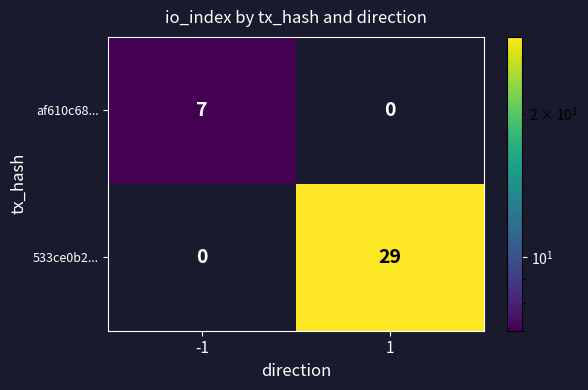

What is the difference between the af610c68... values at 1 and -1?

7